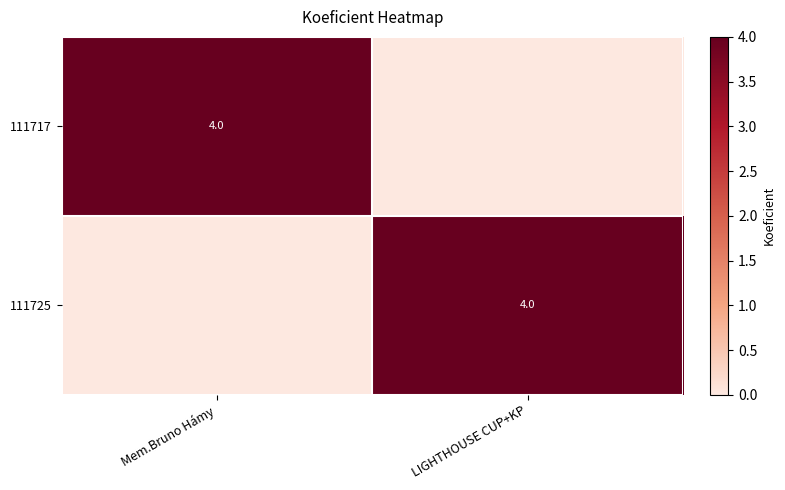

The value of 111717 at Mem.Bruno Hámy is 6. True or false?

False